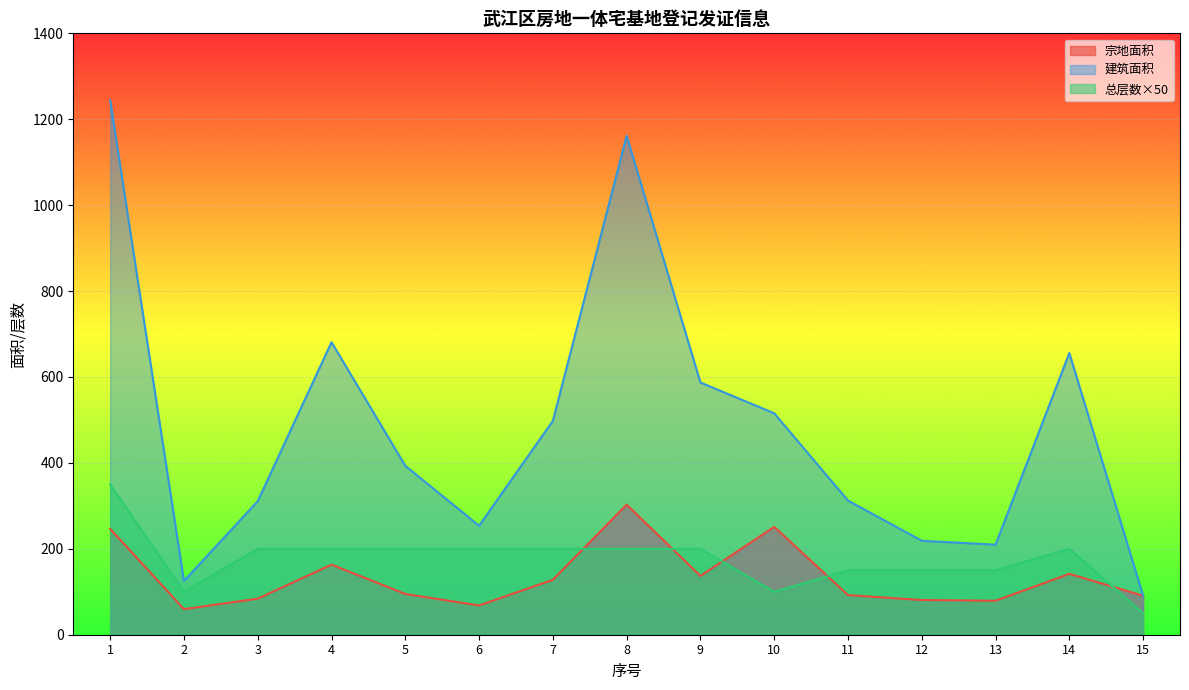

How many data points in 总层数 are less than 200?

6